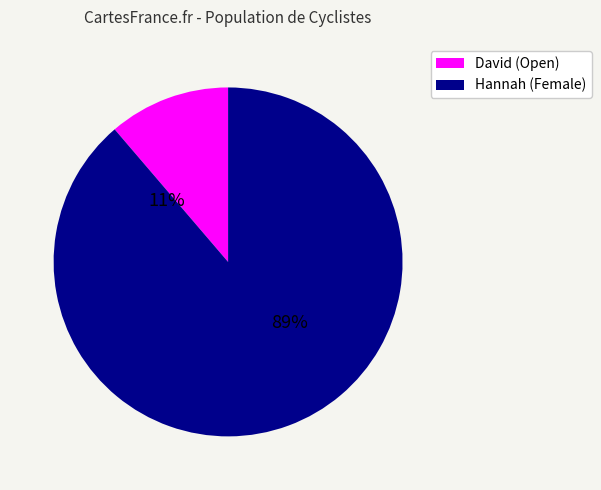

Is David the majority of the pie?

No